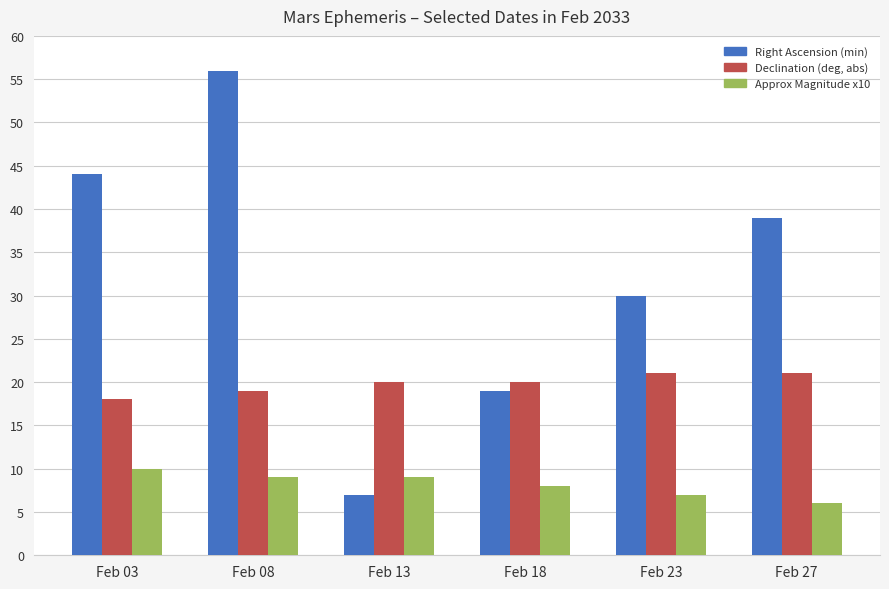

Is the value of Approx Magnitude x10 at Feb 23 greater than the value of Right Ascension (min) at Feb 18?

No